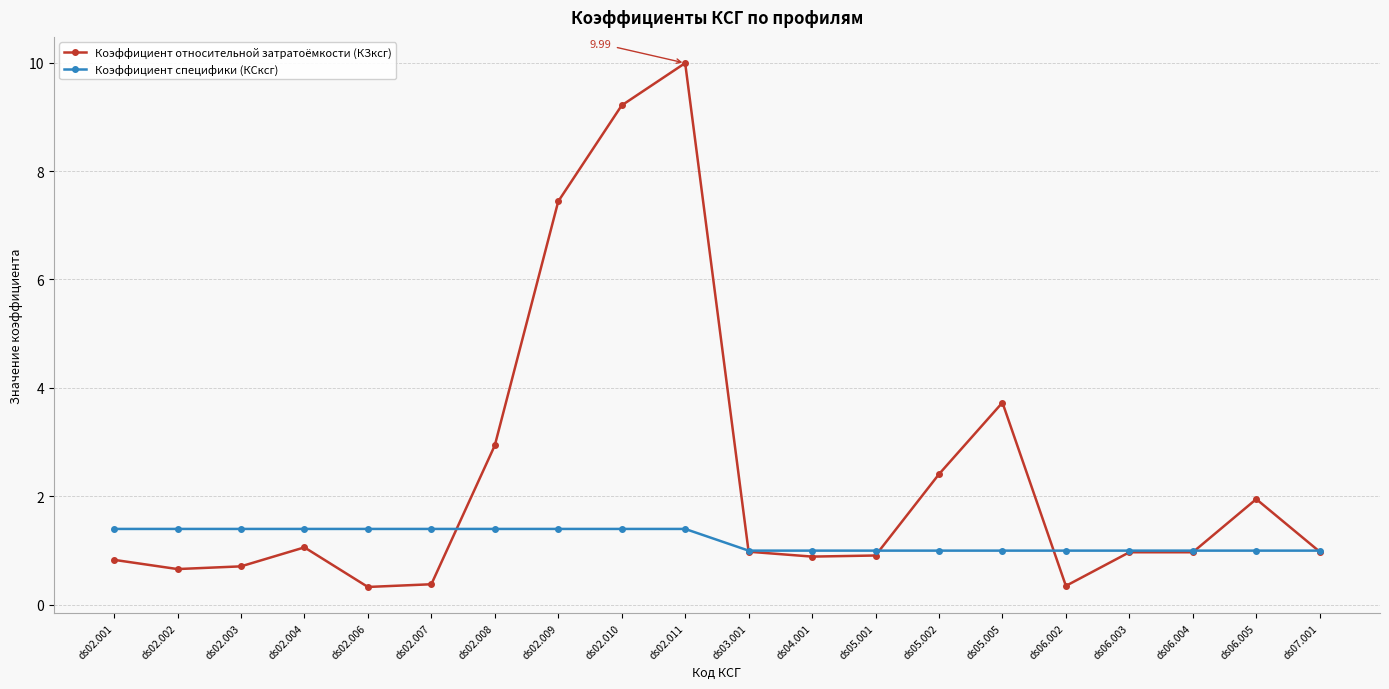

What position from the left is ds02.009?

8